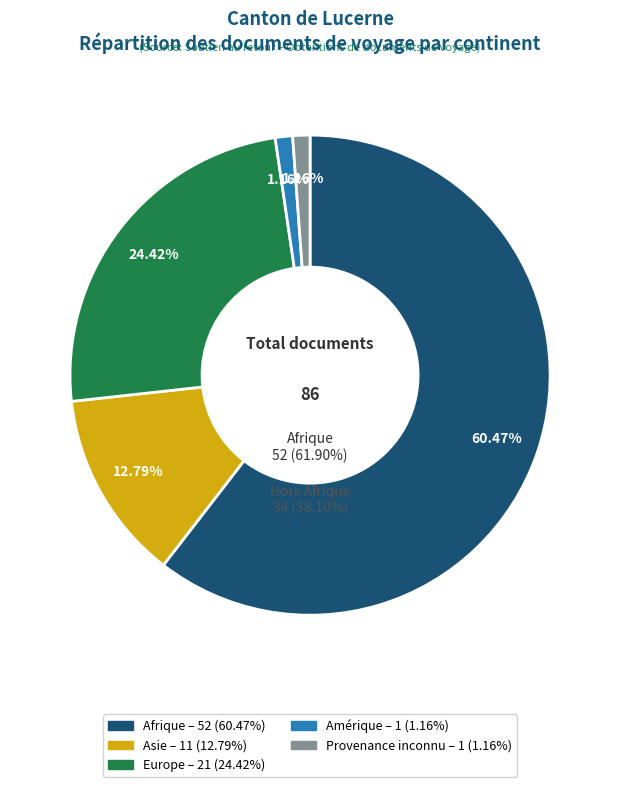

The Provenance inconnu slice represents 11% of the pie. True or false?

False